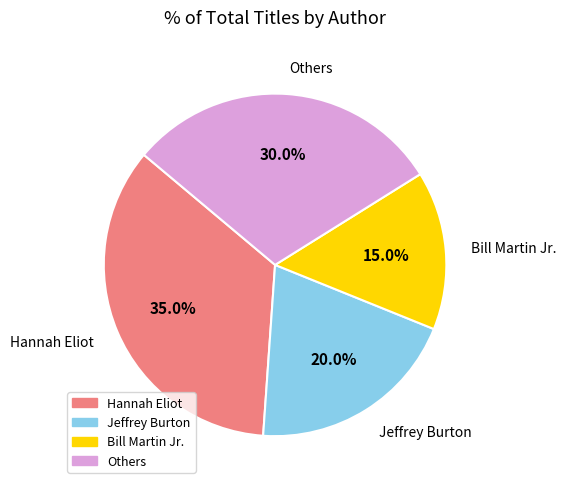

Does any single category account for the majority?

No